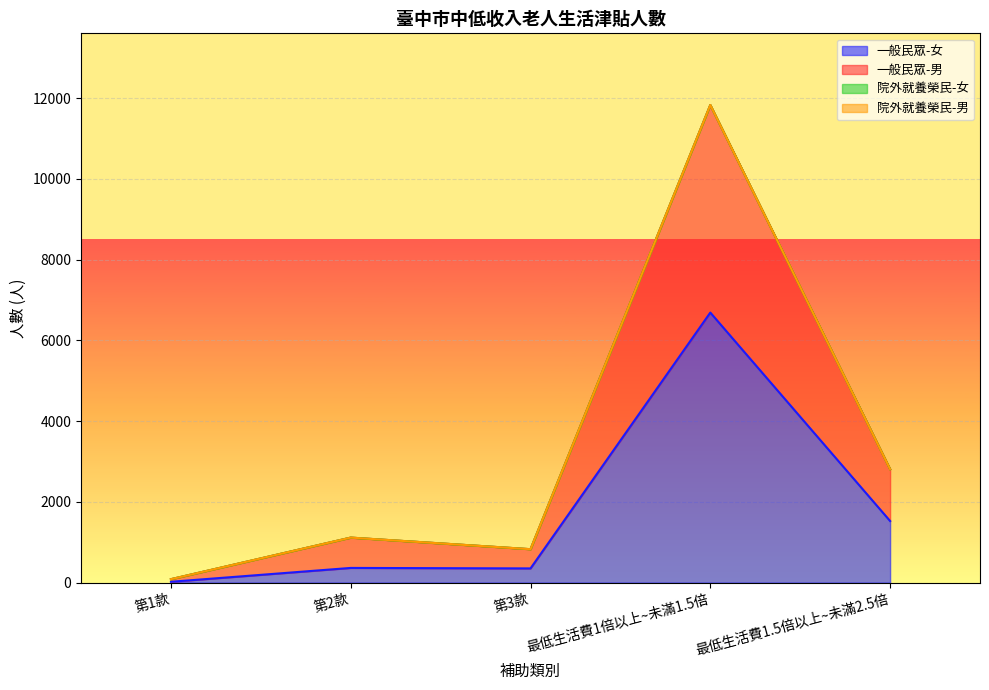

Does the chart display data point markers on the line(s)?

No